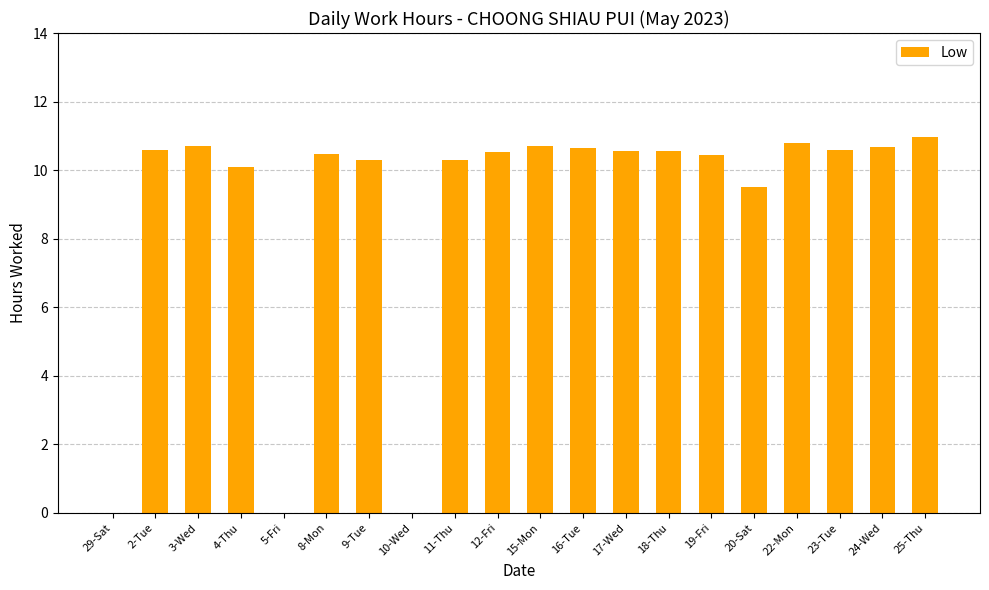

What is the sum of all values?

178.4